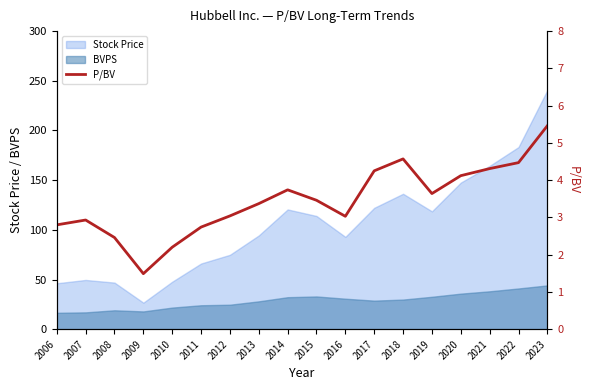

How many categories are shown in the chart?

18